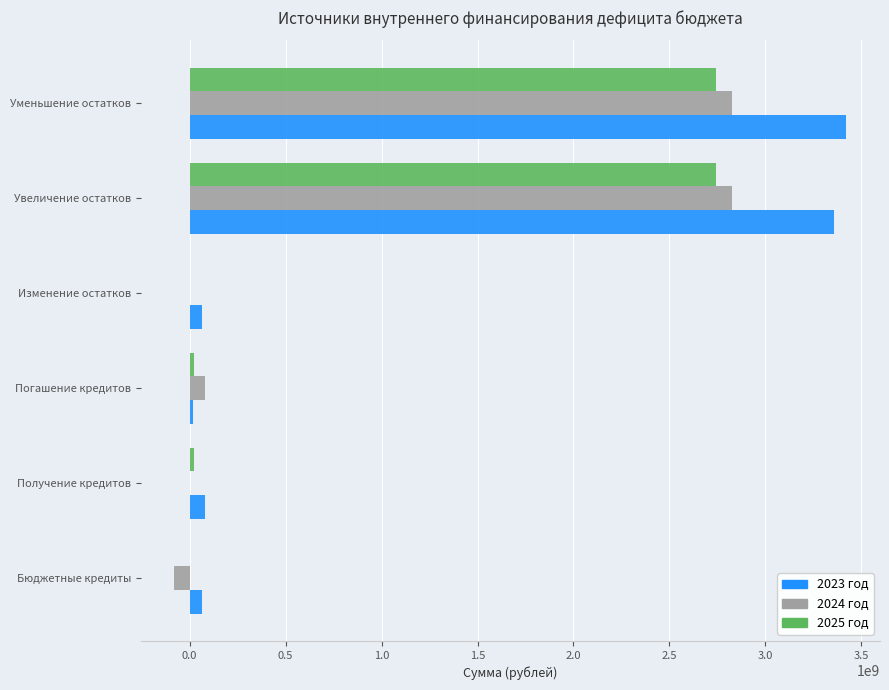

The value of 2023 год at Получение кредитов is 80000000.0. True or false?

True